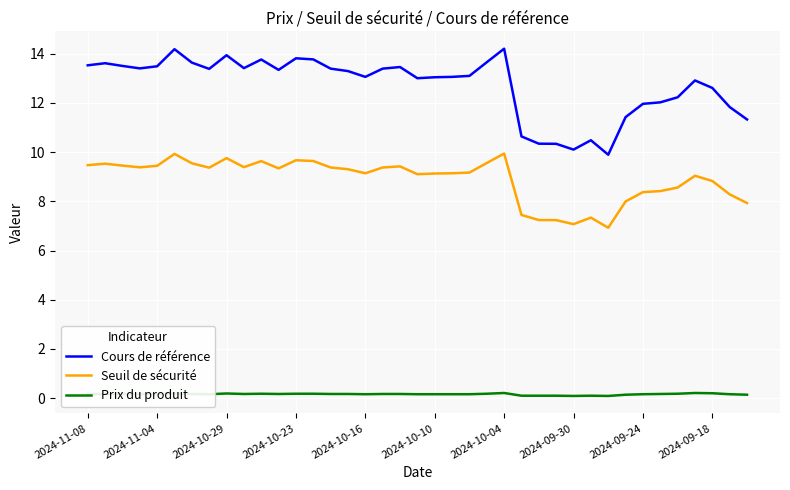

What is the highest value of the Cours de référence series?

14.2